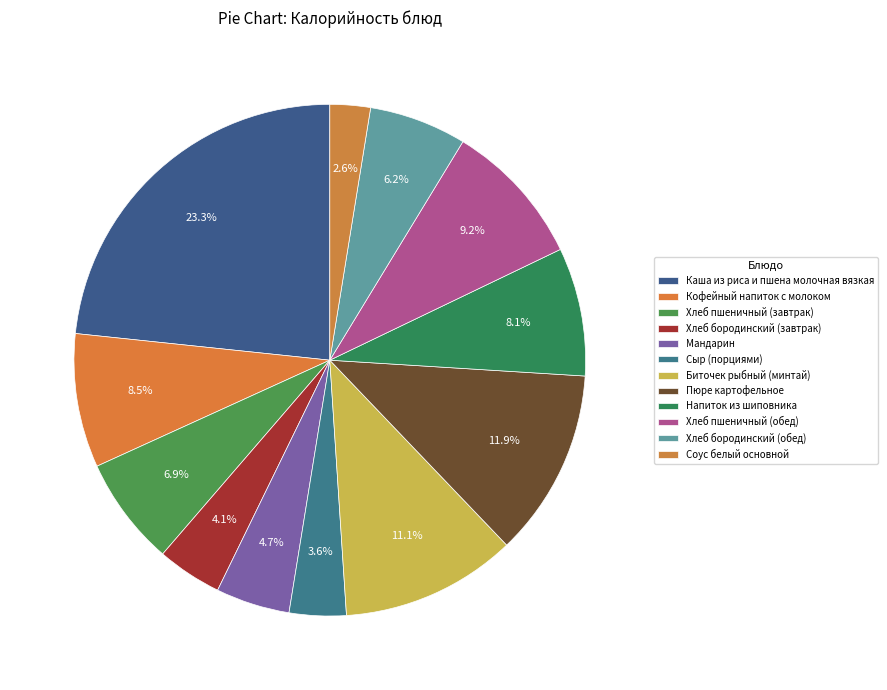

Is Кофейный напиток с молоком the majority of the pie?

No